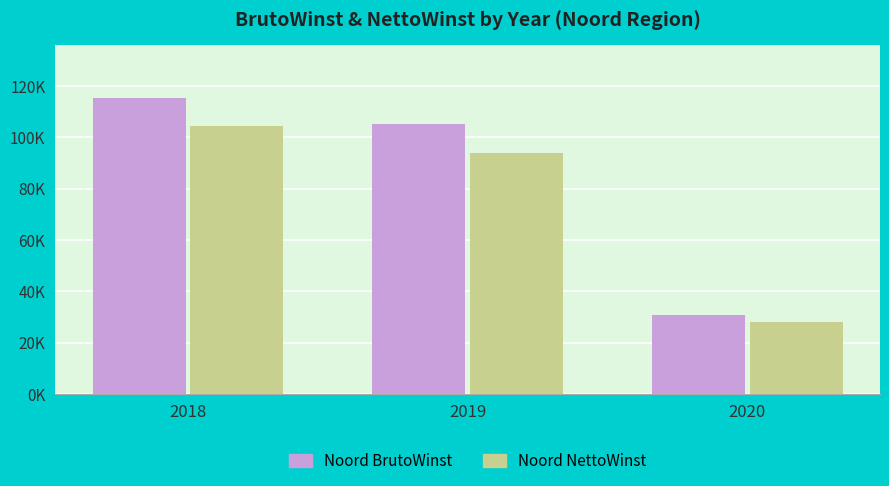

Does the chart contain any negative values?

No